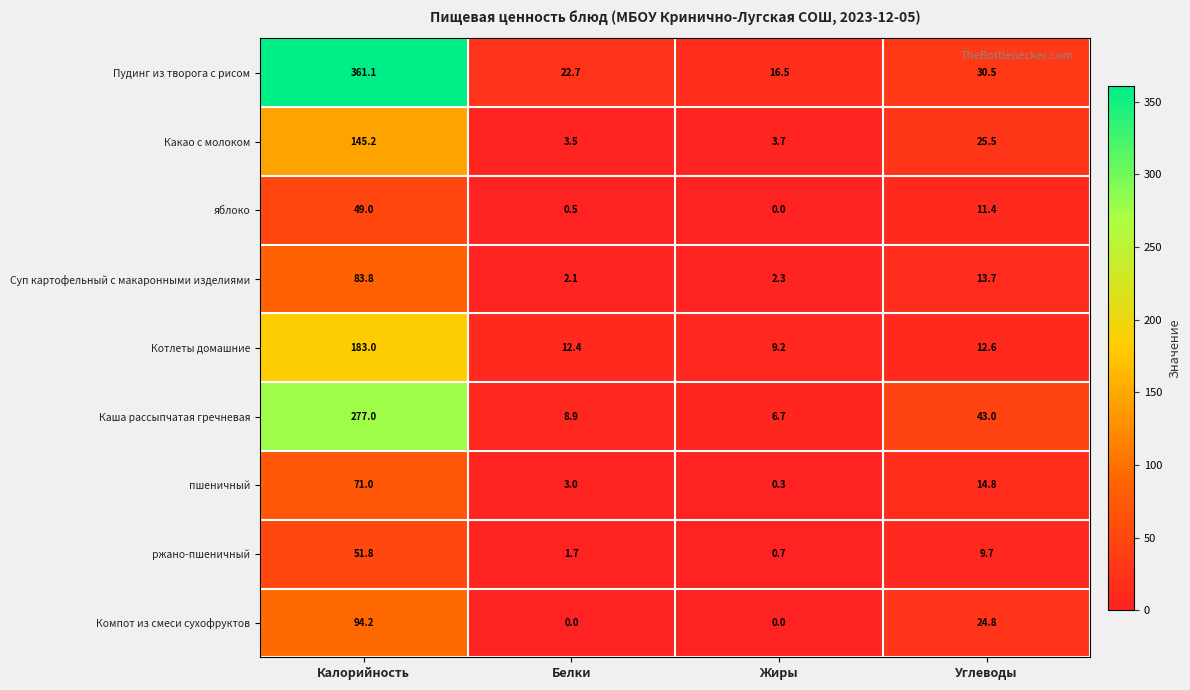

Between Жиры and Углеводы, which series saw the biggest shift?

Каша рассыпчатая гречневая